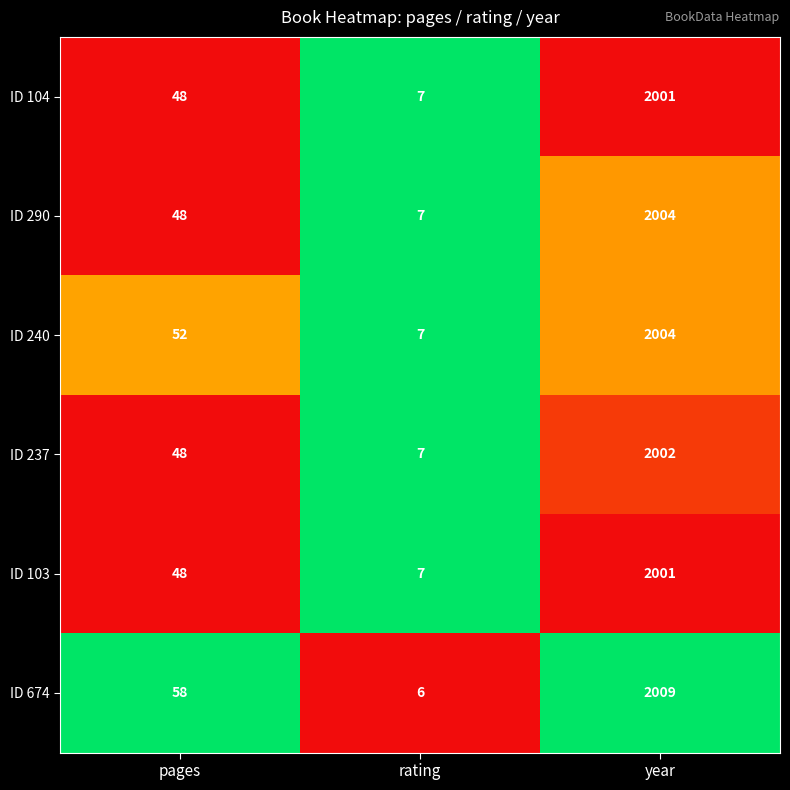

Which label corresponds to the smallest value in the chart?

rating